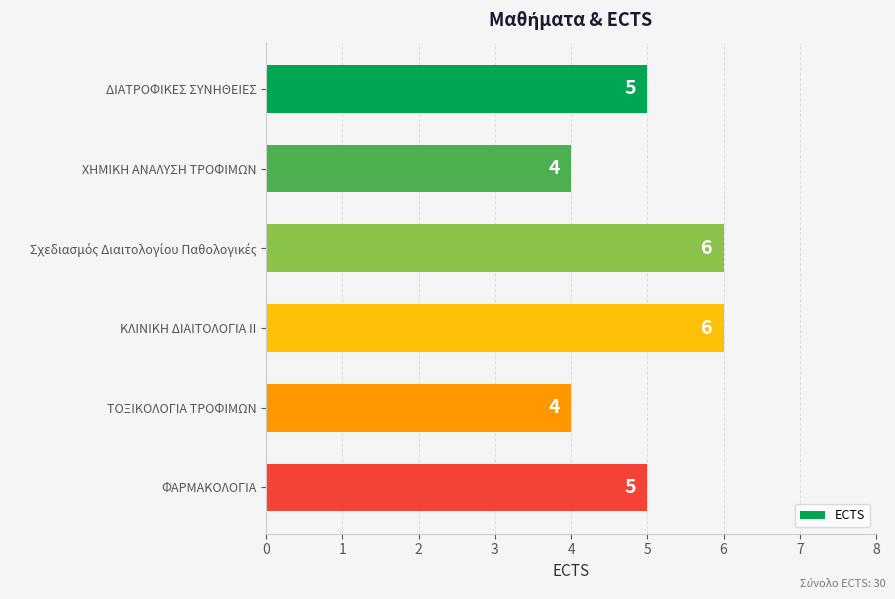

What is the minimum value shown in the chart?

4